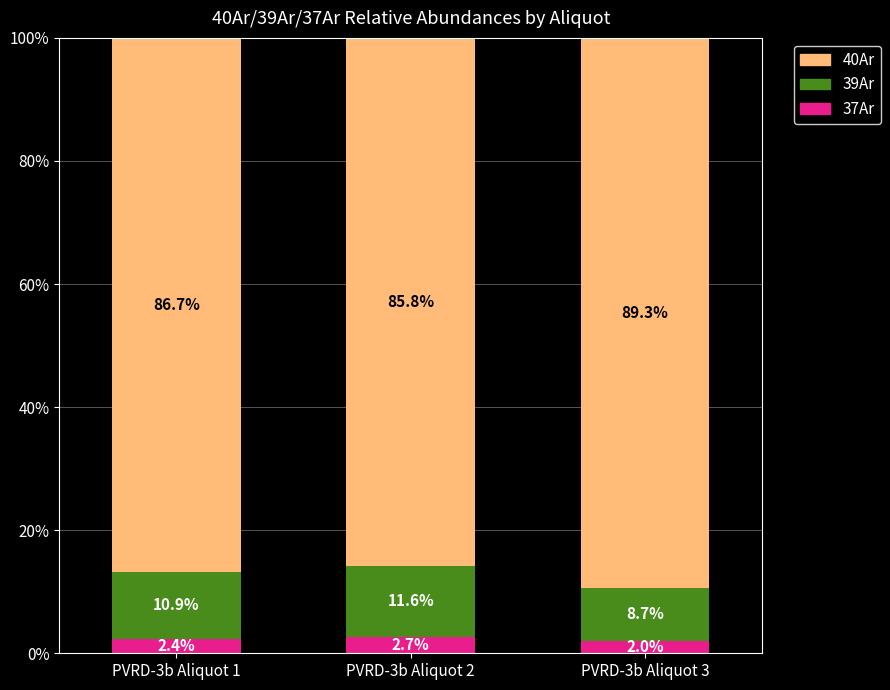

Reading right to left, list the values for the 37Ar series.

2.0	2.7	2.4